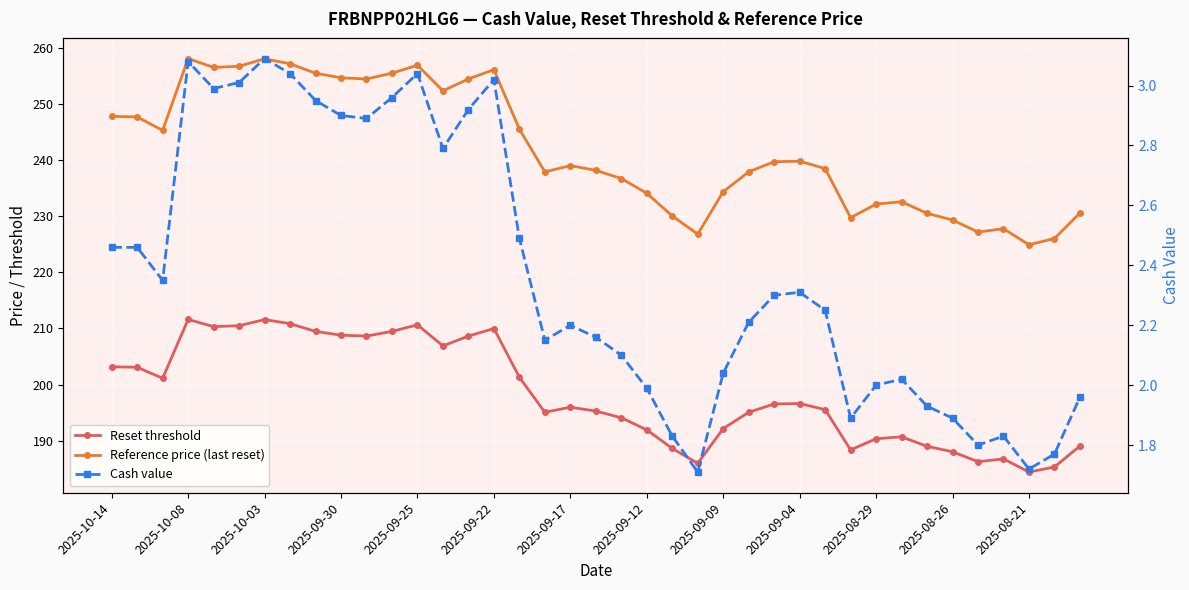

What are all the series names shown in the legend?

Reset threshold, Reference price (last reset), Cash value